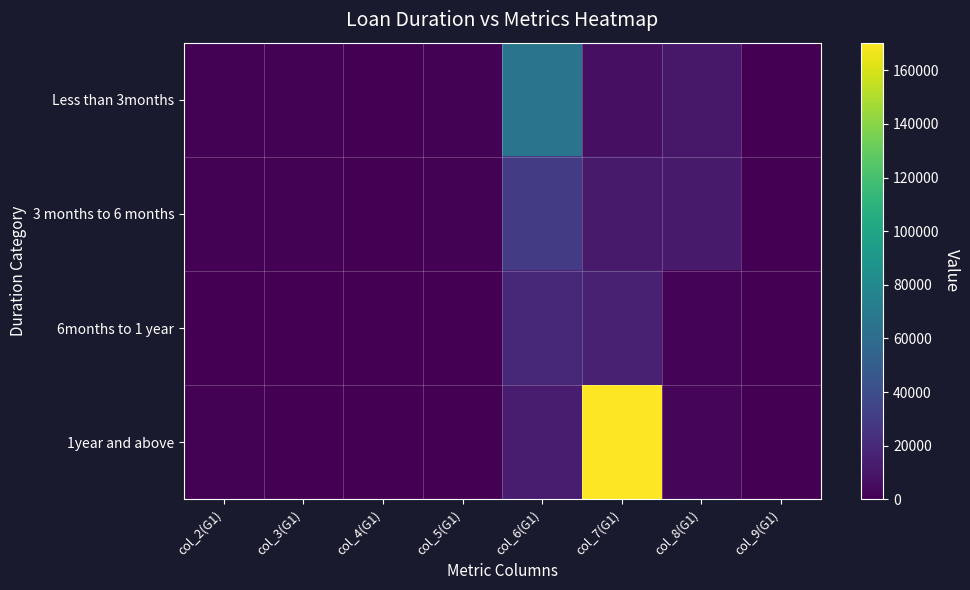

At how many categories does at least one series exceed 167469?

1